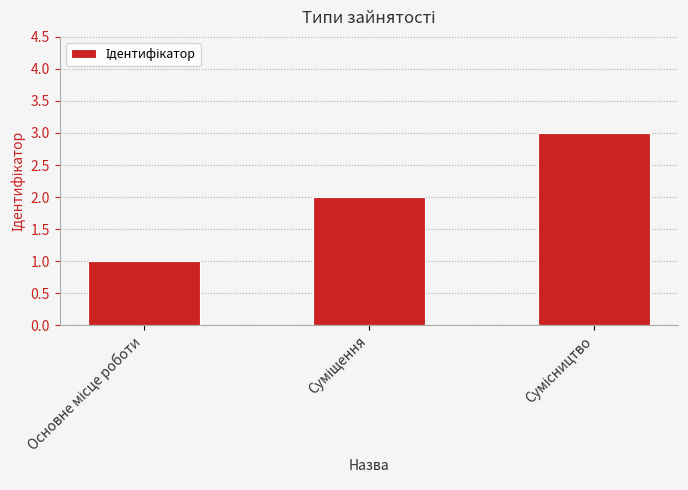

What is the sum of all values?

6